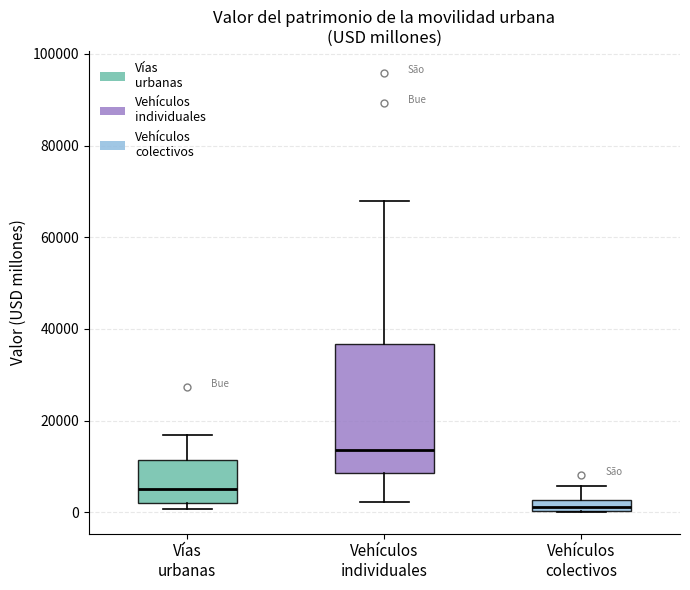

Comparing the boxes themselves (not the whiskers), which one is the tallest?

Vehículos individuales